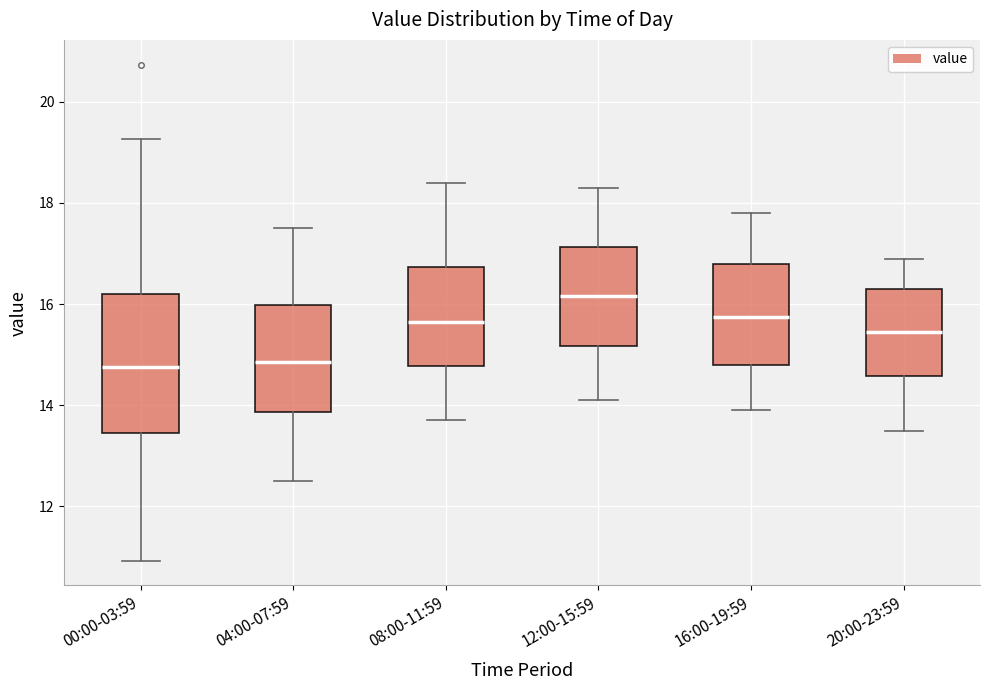

Where does the lower whisker of the box for 08:00-11:59 end on the y-axis? The values are not printed on the chart, so give them approximately, as read against the axis.

13.8